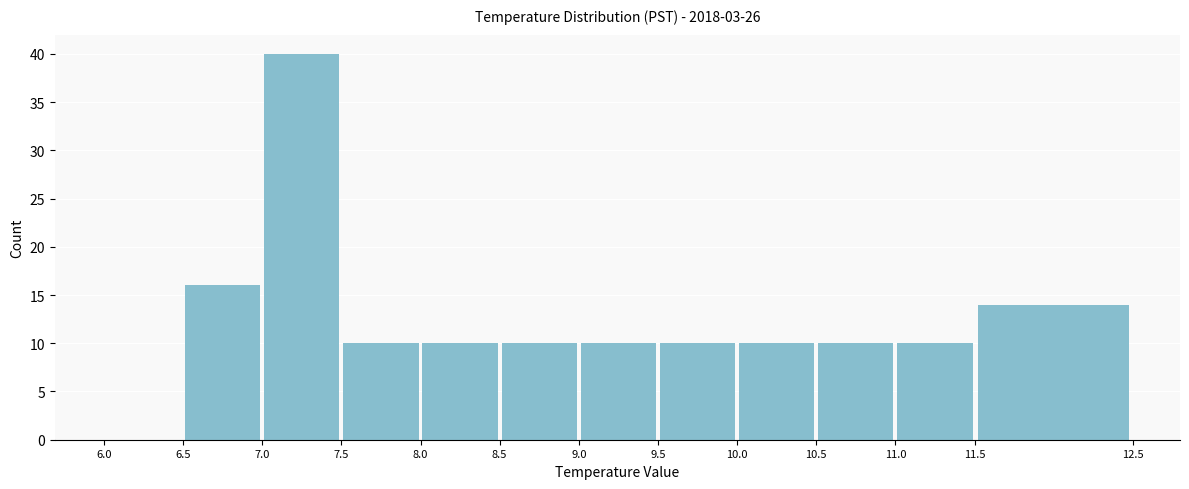

Reading left to right, list every bar in this chart as the range it spans on the x-axis followed by its height. The values are not printed on the chart, so give them approximately, as read against the axis.

6.0 to 6.5: 0
6.5 to 7.0: 16
7.0 to 7.5: 40
7.5 to 8.0: 10
8.0 to 8.5: 10
8.5 to 9.0: 10
9.0 to 9.5: 10
9.5 to 10.0: 10
10.0 to 10.5: 10
10.5 to 11.0: 10
11.0 to 11.5: 10
11.5 to 12.5: 14